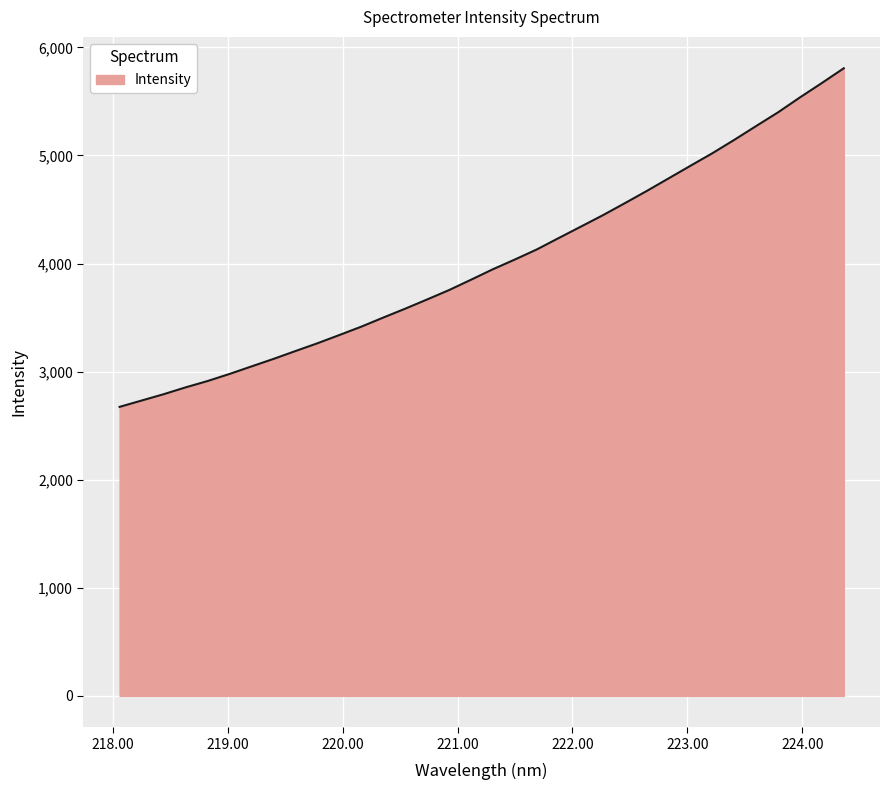

What is the minimum value shown in the chart?

2673.8